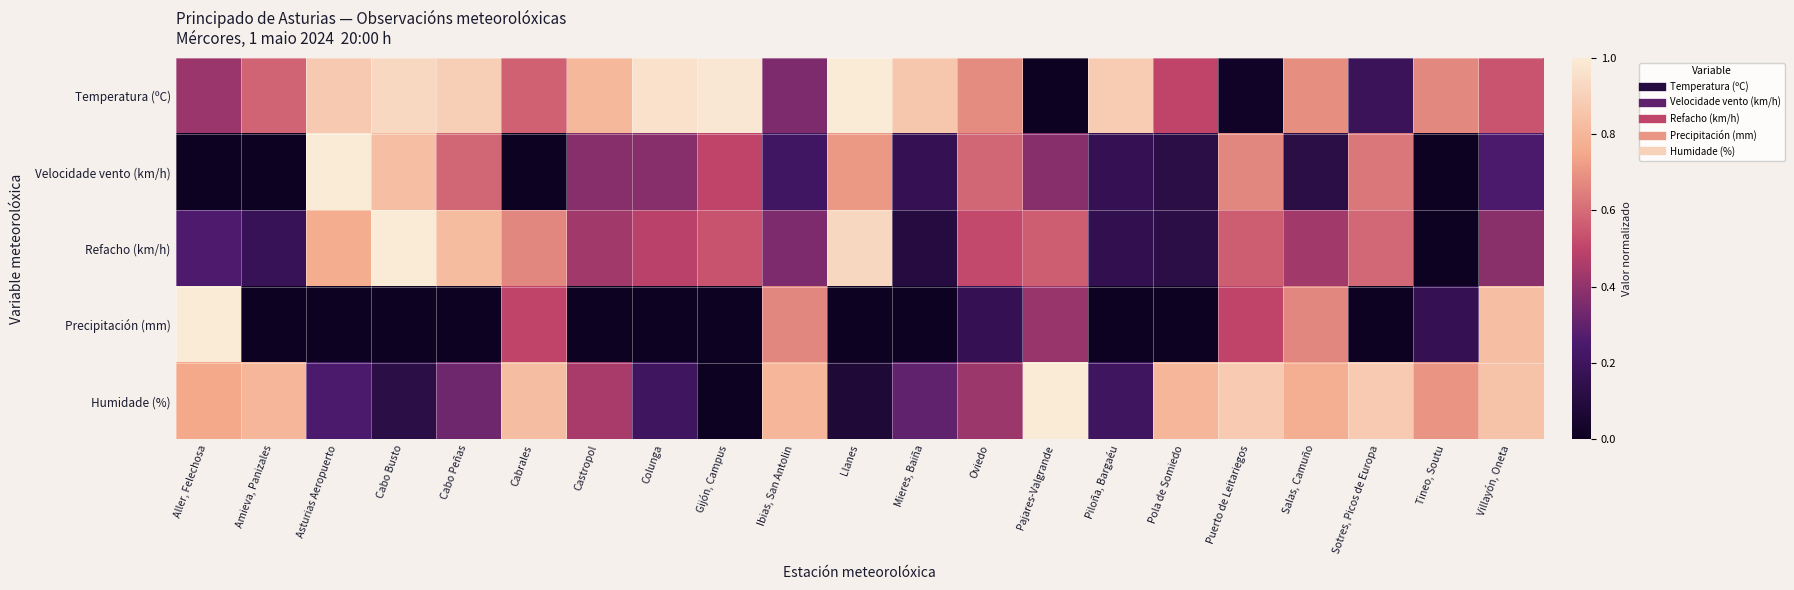

Which series changed the most between Castropol and Salas, Camuño?

Precipitación (mm)